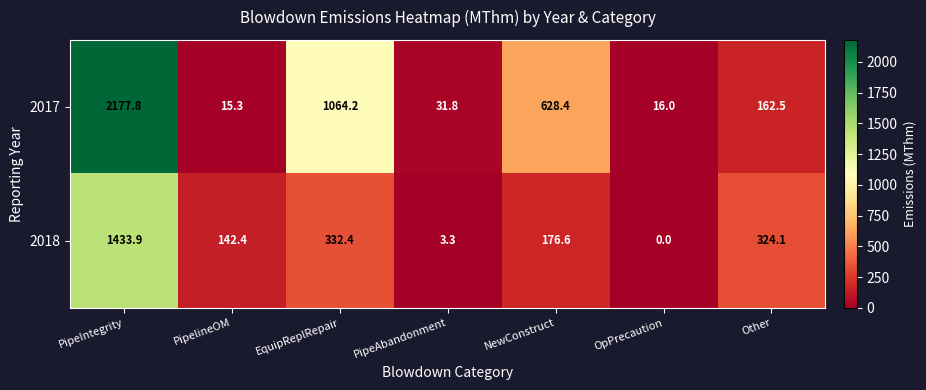

What is the total value across all series at PipeAbandonment?

35.1